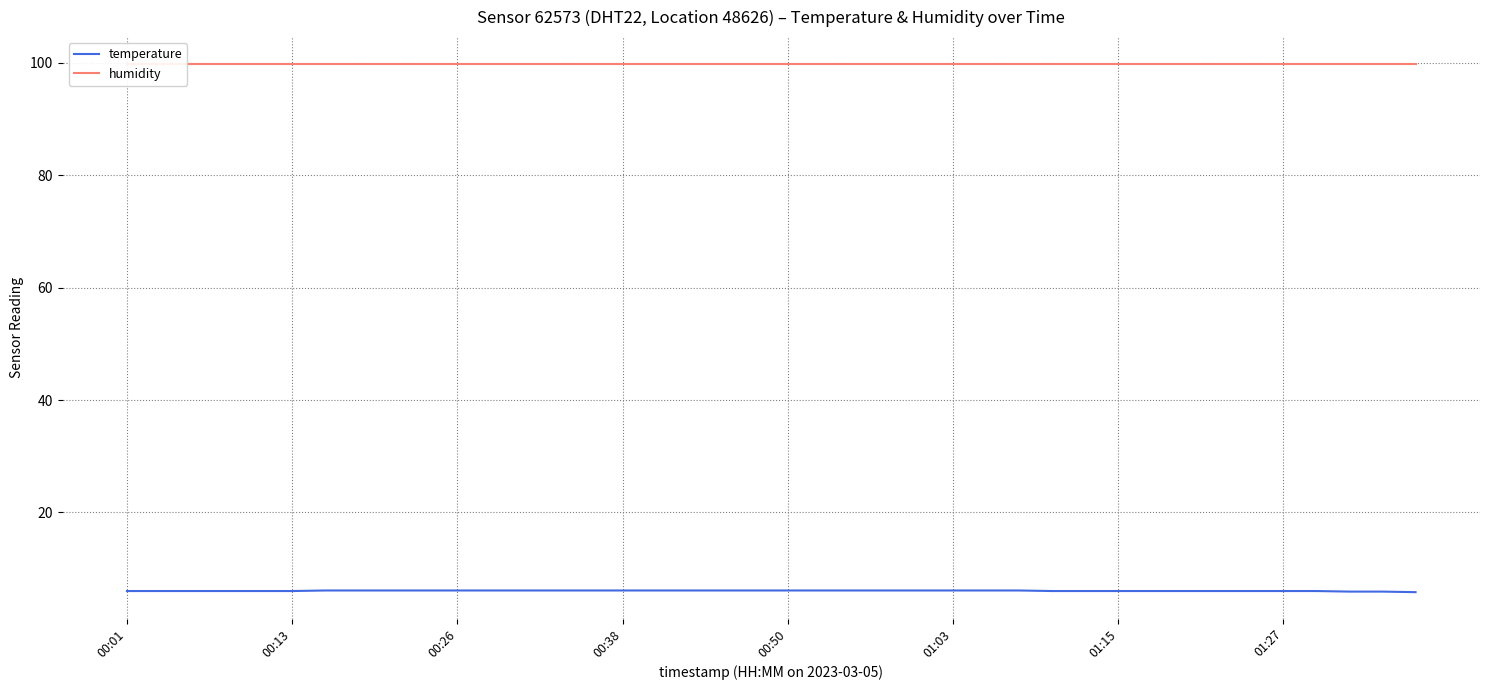

The value of temperature at 00:26 is 6.1. True or false?

True